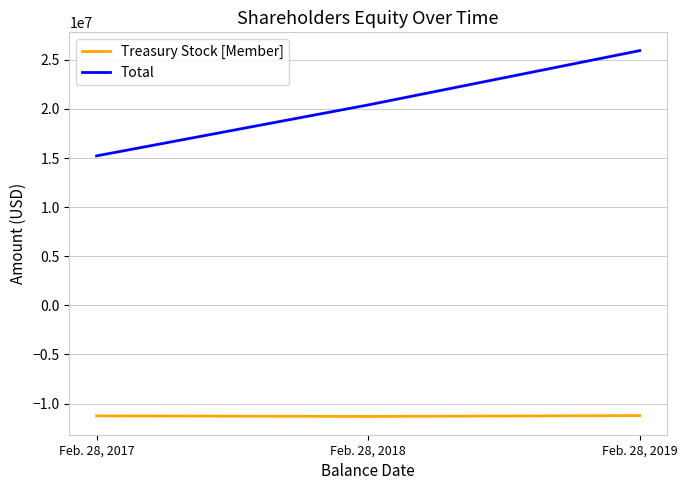

At which label does Total reach its peak?

Feb. 28, 2019